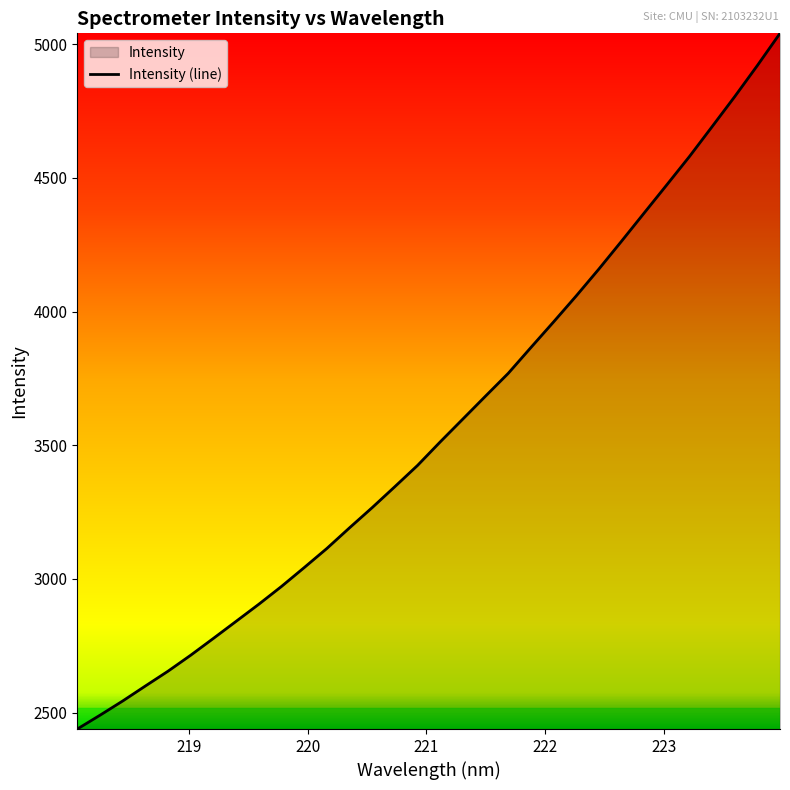

Count the number of categories in the chart.

32